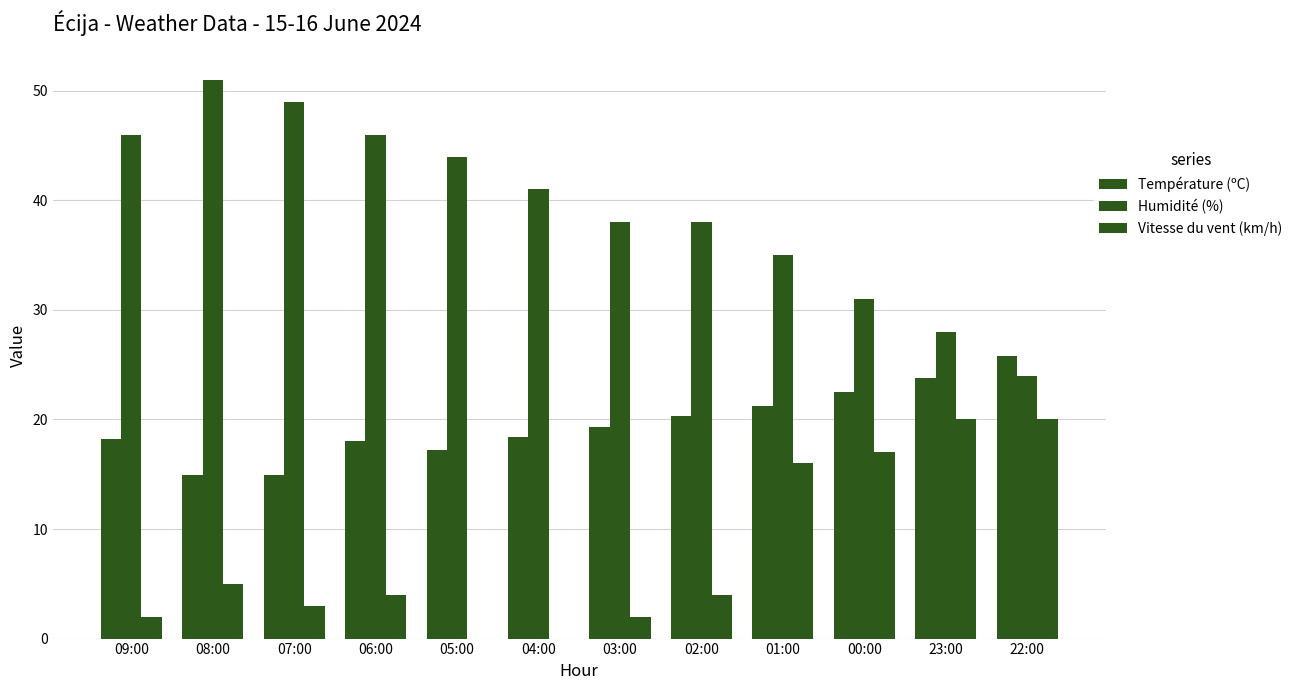

Count the number of data series in this chart.

3